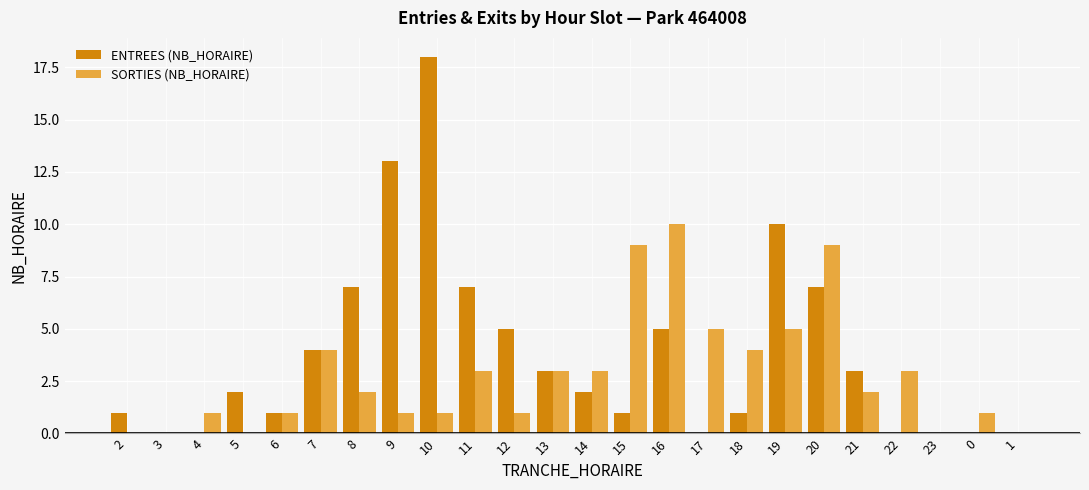

What is the greatest value displayed?

18